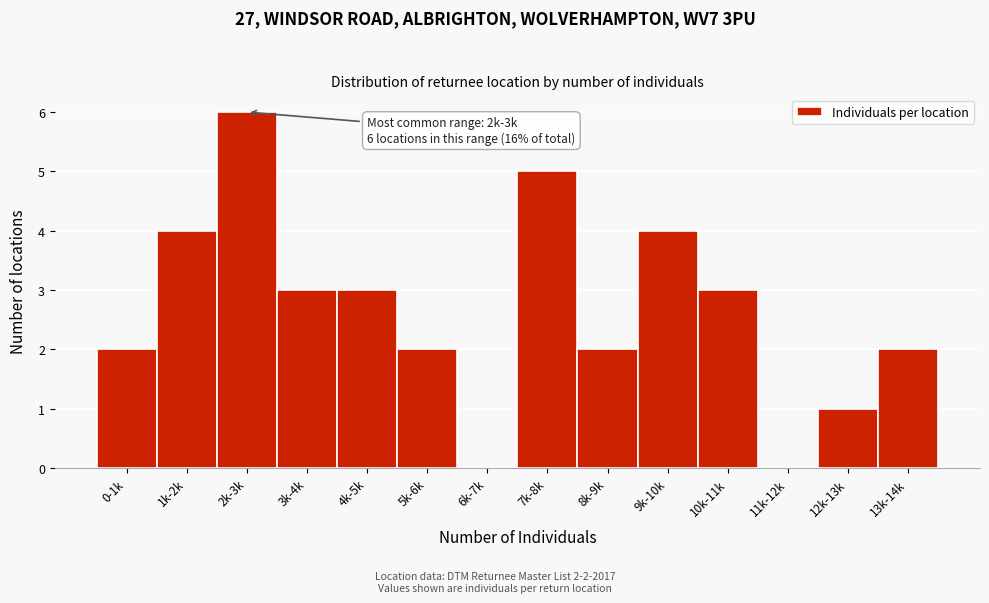

Reading left to right, list all the values displayed in this chart.

0-1k=2	1k-2k=4	2k-3k=6	3k-4k=3	4k-5k=3	5k-6k=2	6k-7k=0	7k-8k=5	8k-9k=2	9k-10k=4	10k-11k=3	11k-12k=0	12k-13k=1	13k-14k=2